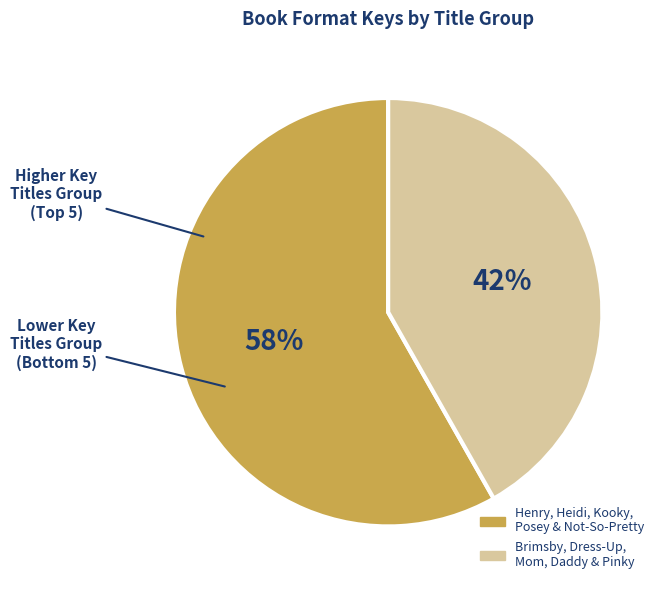

Is there any slice that represents more than half of the pie?

Yes